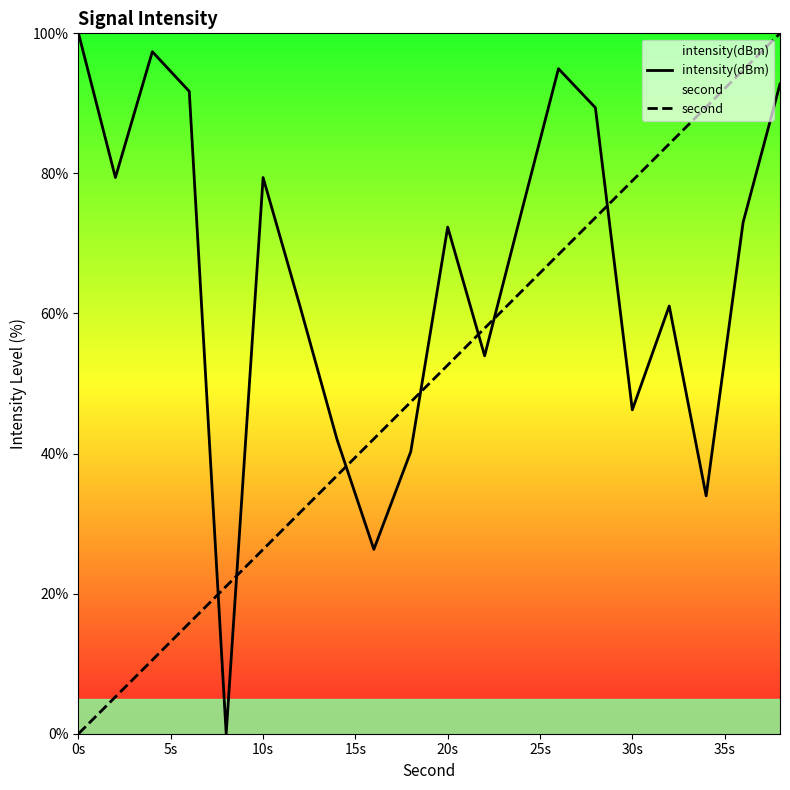

List the series in order of their overall mean, lowest first.

second, intensity(dBm)